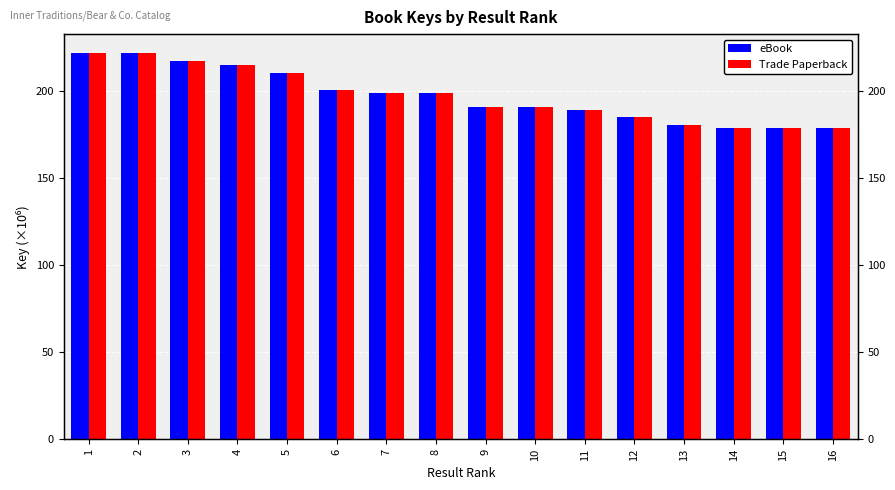

Read the Trade Paperback value at 16.

178.9